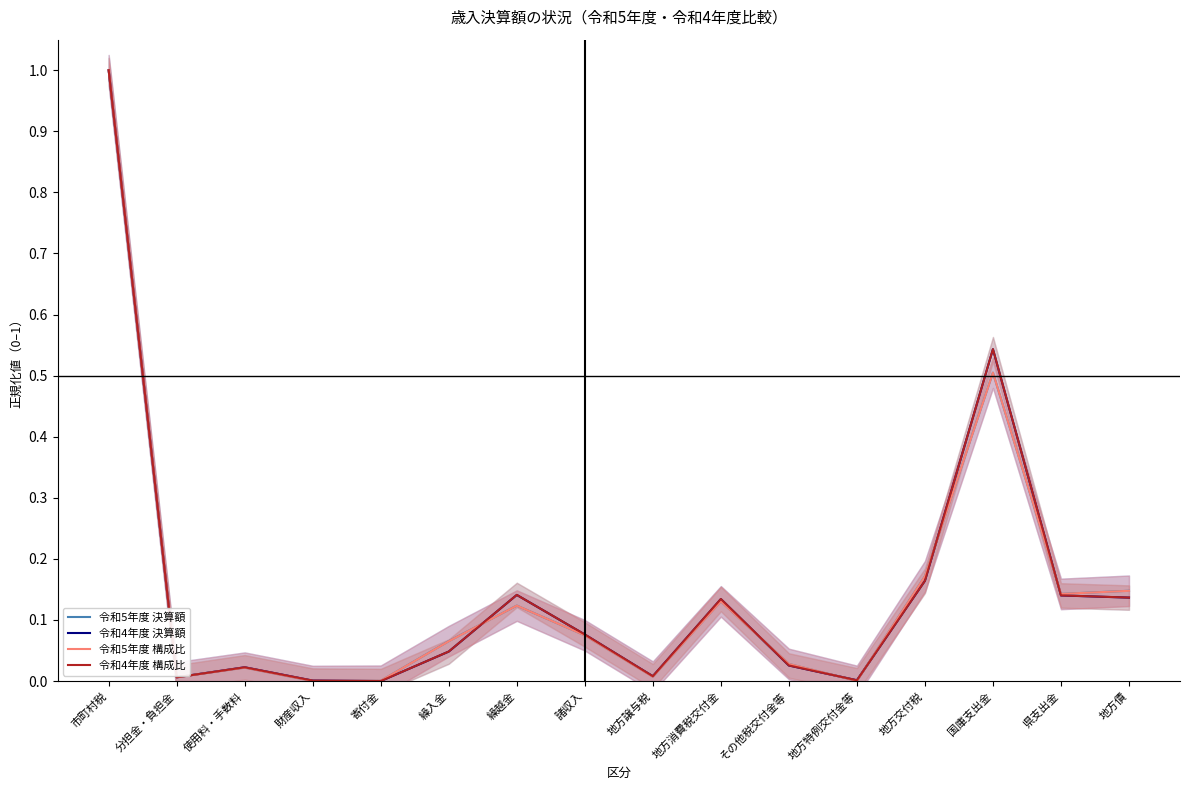

What is the total value across all series at 県支出金?

0.6